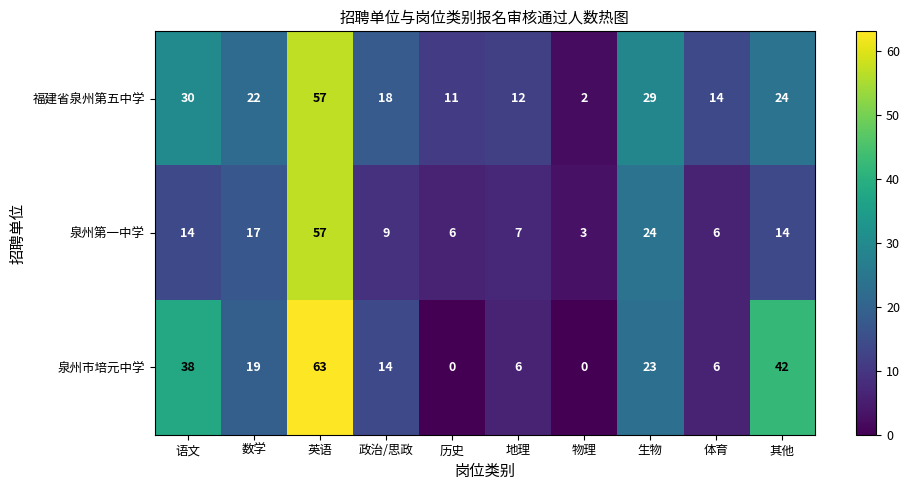

What is the sum of the 泉州第一中学 values at 地理 and 历史?

13